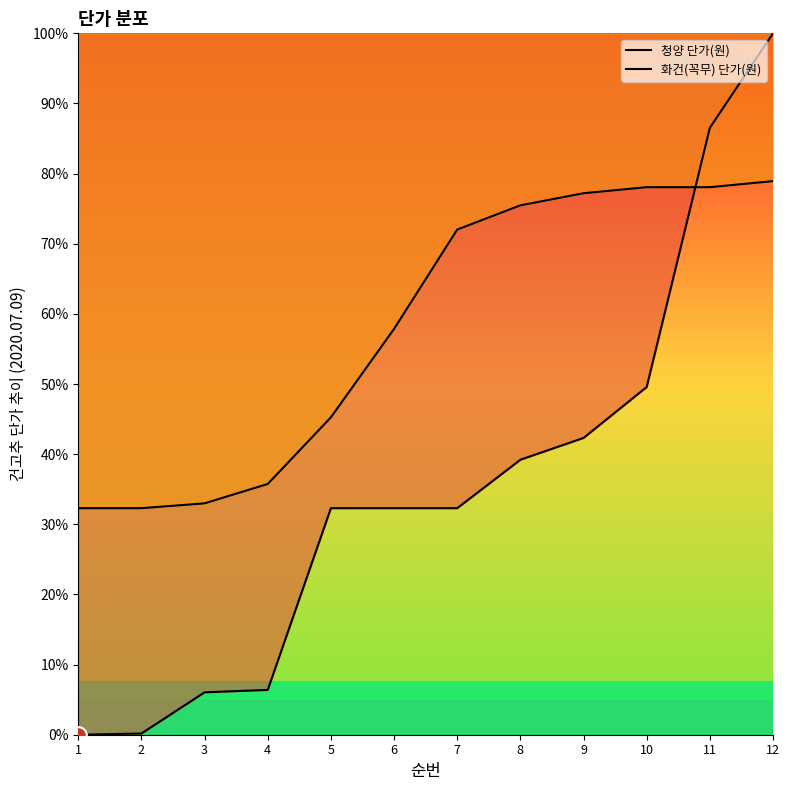

List the labels in order of 화건(꼭무) 단가(원) value, smallest first.

1, 2, 3, 4, 5, 6, 7, 8, 9, 10, 11, 12